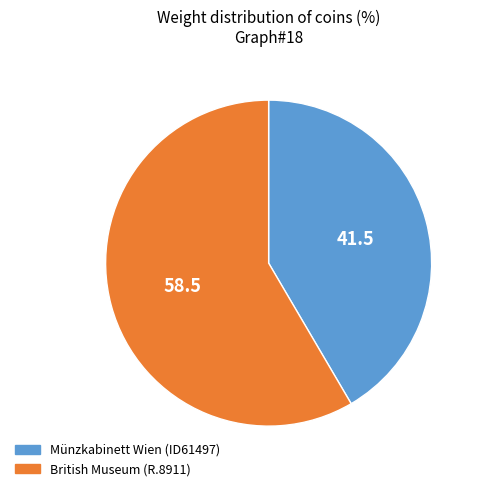

Combined, do Münzkabinett Wien (ID61497) and British Museum (R.8911) account for over 50%?

Yes